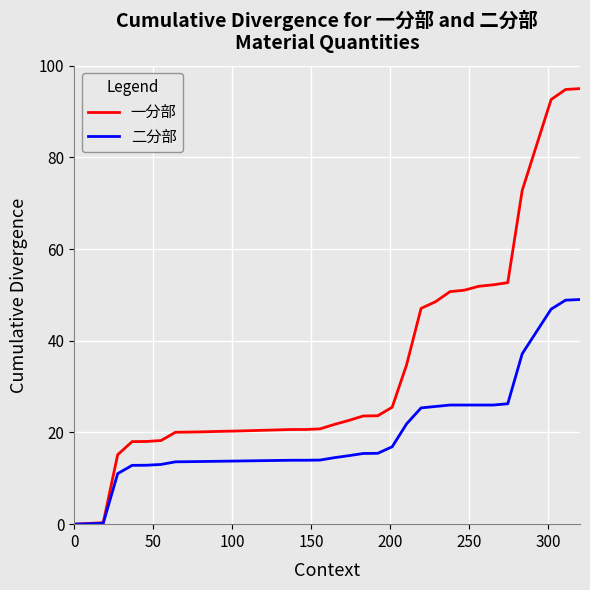

Which series has the widest spread of values?

一分部